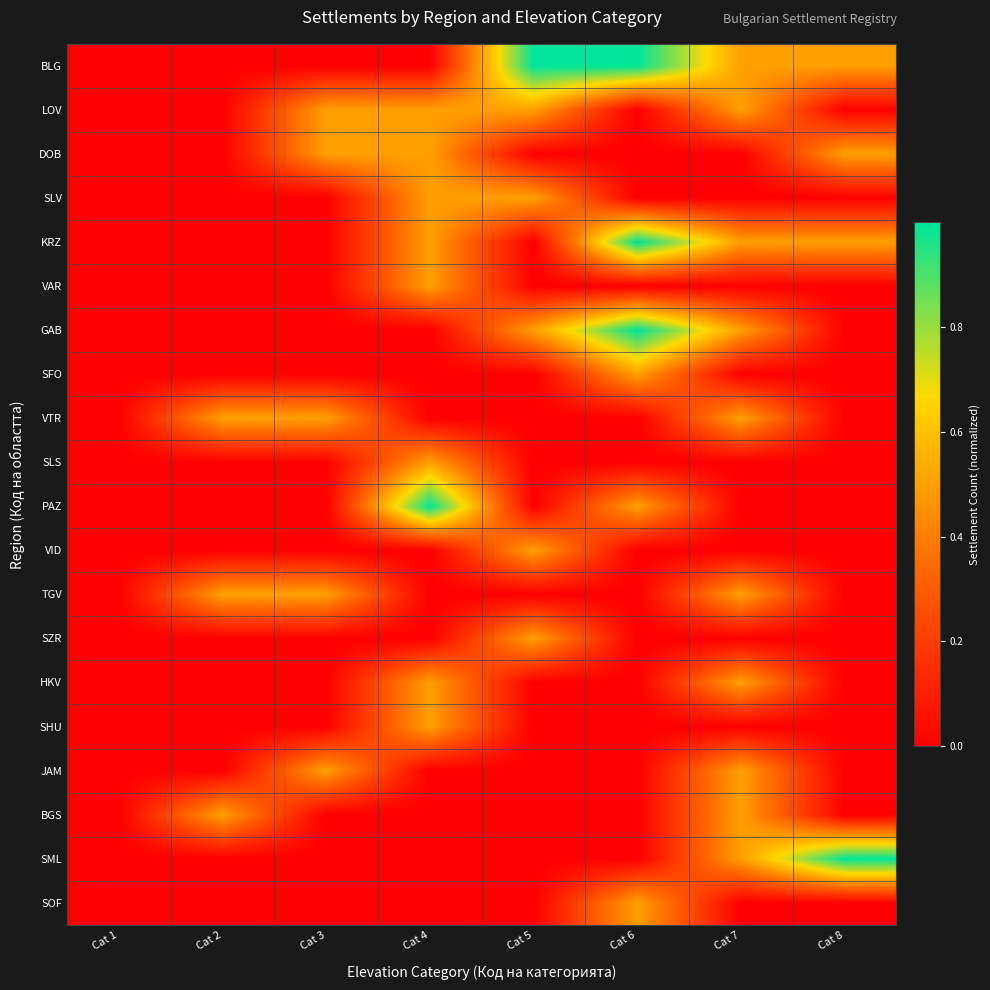

Reading left to right, list all the values displayed in this chart.

BLG: Cat 1=0.0	Cat 2=0.0	Cat 3=0.0	Cat 4=0.0	Cat 5=1.0	Cat 6=1.0	Cat 7=0.5	Cat 8=0.5
LOV: Cat 1=0.0	Cat 2=0.0	Cat 3=0.5	Cat 4=0.5	Cat 5=0.5	Cat 6=0.0	Cat 7=0.5	Cat 8=0.0
DOB: Cat 1=0.0	Cat 2=0.0	Cat 3=0.5	Cat 4=0.5	Cat 5=0.0	Cat 6=0.0	Cat 7=0.0	Cat 8=0.5
SLV: Cat 1=0.0	Cat 2=0.0	Cat 3=0.0	Cat 4=0.5	Cat 5=0.5	Cat 6=0.0	Cat 7=0.0	Cat 8=0.0
KRZ: Cat 1=0.0	Cat 2=0.0	Cat 3=0.0	Cat 4=0.5	Cat 5=0.0	Cat 6=1.0	Cat 7=0.5	Cat 8=0.5
VAR: Cat 1=0.0	Cat 2=0.0	Cat 3=0.0	Cat 4=0.5	Cat 5=0.0	Cat 6=0.0	Cat 7=0.0	Cat 8=0.0
GAB: Cat 1=0.0	Cat 2=0.0	Cat 3=0.0	Cat 4=0.0	Cat 5=0.5	Cat 6=1.0	Cat 7=0.5	Cat 8=0.0
SFO: Cat 1=0.0	Cat 2=0.0	Cat 3=0.0	Cat 4=0.0	Cat 5=0.0	Cat 6=0.5	Cat 7=0.0	Cat 8=0.0
VTR: Cat 1=0.0	Cat 2=0.5	Cat 3=0.5	Cat 4=0.0	Cat 5=0.0	Cat 6=0.0	Cat 7=0.5	Cat 8=0.0
SLS: Cat 1=0.0	Cat 2=0.0	Cat 3=0.0	Cat 4=0.5	Cat 5=0.0	Cat 6=0.0	Cat 7=0.0	Cat 8=0.0
PAZ: Cat 1=0.0	Cat 2=0.0	Cat 3=0.0	Cat 4=1.0	Cat 5=0.0	Cat 6=0.5	Cat 7=0.0	Cat 8=0.0
VID: Cat 1=0.0	Cat 2=0.0	Cat 3=0.0	Cat 4=0.0	Cat 5=0.5	Cat 6=0.0	Cat 7=0.0	Cat 8=0.0
TGV: Cat 1=0.0	Cat 2=0.5	Cat 3=0.5	Cat 4=0.0	Cat 5=0.0	Cat 6=0.0	Cat 7=0.5	Cat 8=0.0
SZR: Cat 1=0.0	Cat 2=0.0	Cat 3=0.0	Cat 4=0.0	Cat 5=0.5	Cat 6=0.0	Cat 7=0.0	Cat 8=0.0
HKV: Cat 1=0.0	Cat 2=0.0	Cat 3=0.0	Cat 4=0.5	Cat 5=0.0	Cat 6=0.0	Cat 7=0.5	Cat 8=0.0
SHU: Cat 1=0.0	Cat 2=0.0	Cat 3=0.0	Cat 4=0.5	Cat 5=0.0	Cat 6=0.0	Cat 7=0.0	Cat 8=0.0
JAM: Cat 1=0.0	Cat 2=0.0	Cat 3=0.5	Cat 4=0.0	Cat 5=0.0	Cat 6=0.0	Cat 7=0.5	Cat 8=0.0
BGS: Cat 1=0.0	Cat 2=0.5	Cat 3=0.0	Cat 4=0.0	Cat 5=0.0	Cat 6=0.0	Cat 7=0.5	Cat 8=0.0
SML: Cat 1=0.0	Cat 2=0.0	Cat 3=0.0	Cat 4=0.0	Cat 5=0.0	Cat 6=0.0	Cat 7=0.5	Cat 8=1.0
SOF: Cat 1=0.0	Cat 2=0.0	Cat 3=0.0	Cat 4=0.0	Cat 5=0.0	Cat 6=0.5	Cat 7=0.0	Cat 8=0.0